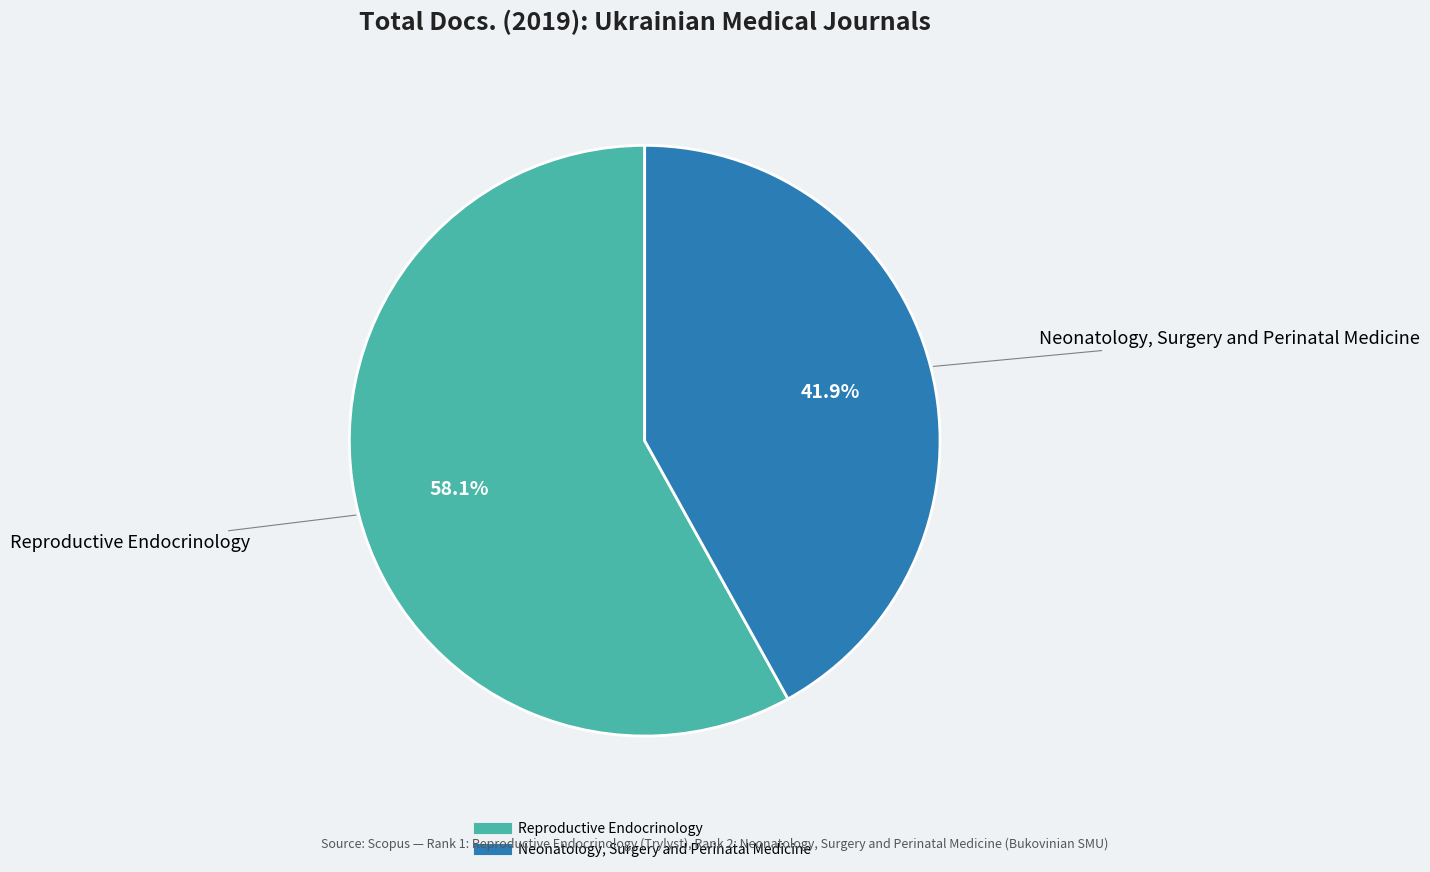

Which slice is the smallest?

Neonatology, Surgery and Perinatal Medicine